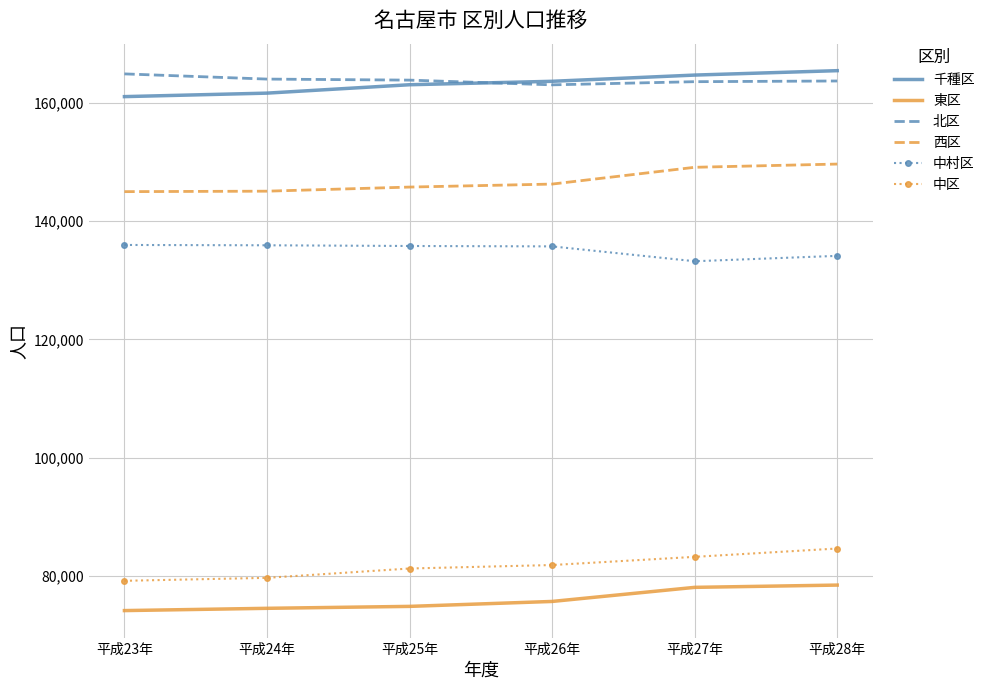

True or false: 東区 and 中区 cross at least once.

False